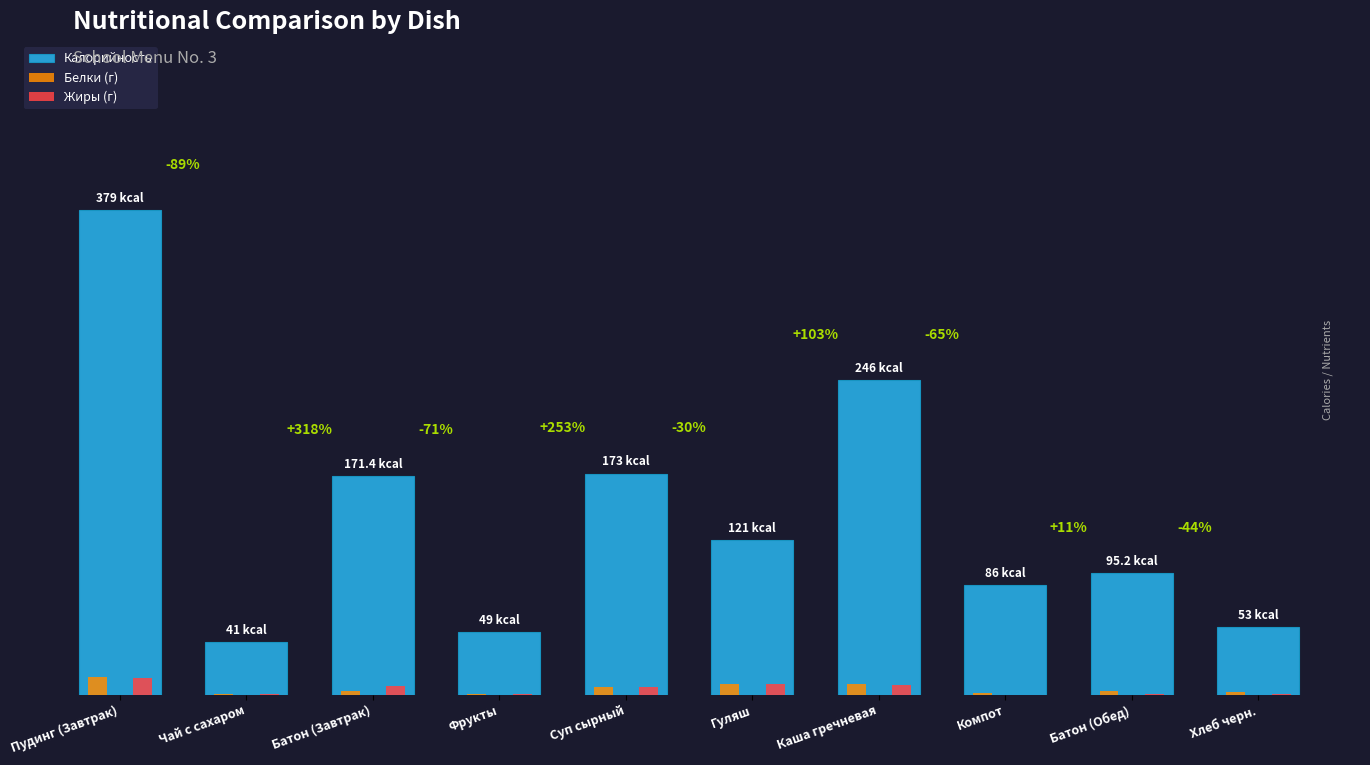

What is the total value across all series at Суп сырный?

185.4